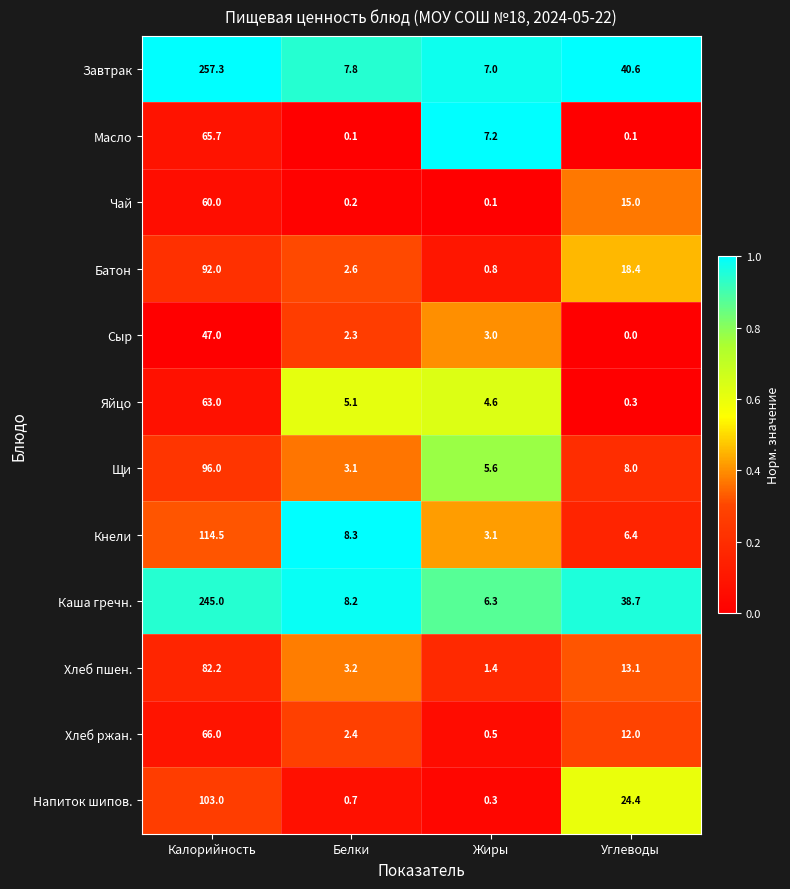

Is it true that Чай equals 19.9 at Углеводы?

False